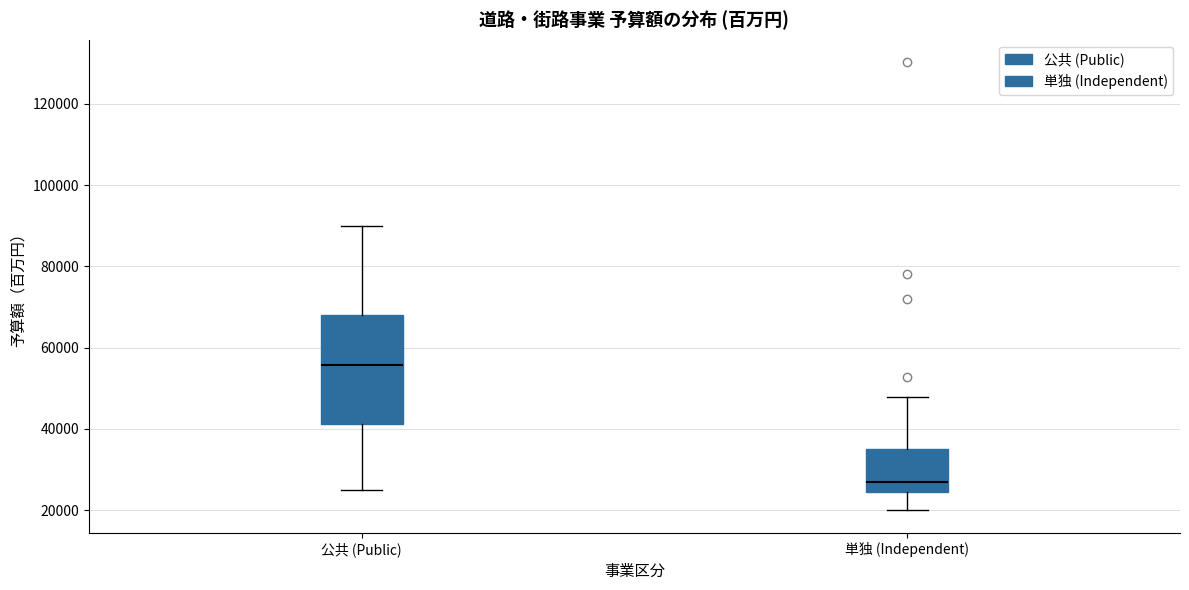

Reading left to right, read every box against the y-axis: the position of its median line, the range the box covers, and the ends of its whiskers. The values are not printed on the chart, so give them approximately, as read against the axis.

公共 (Public): median 56000, box 42000 to 68000, whiskers 24000 to 90000
単独 (Independent): median 26000, box 24000 to 36000, whiskers 20000 to 48000